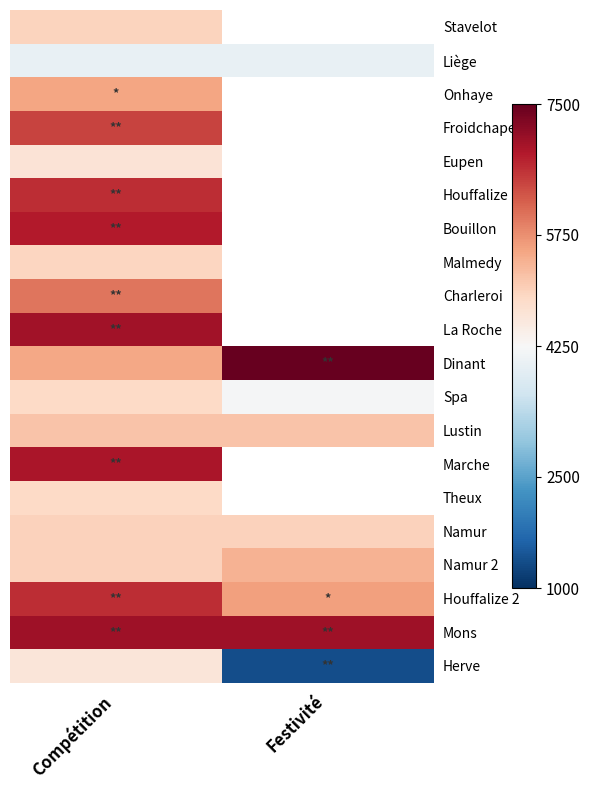

Is it true that Namur equals 8727.3 at Festivité?

False